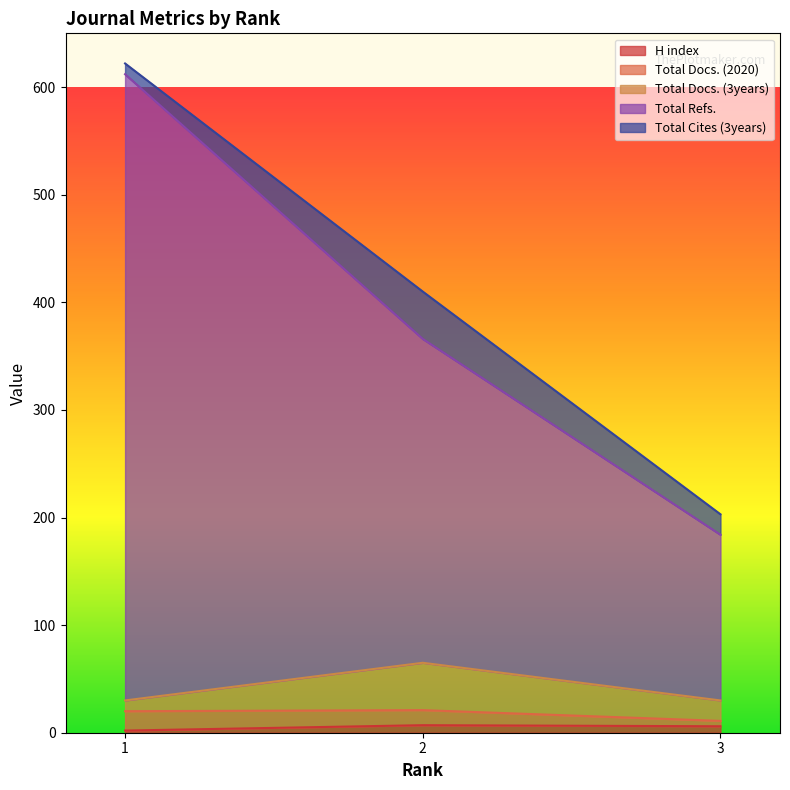

What is the difference between the highest and lowest values at 1?

580